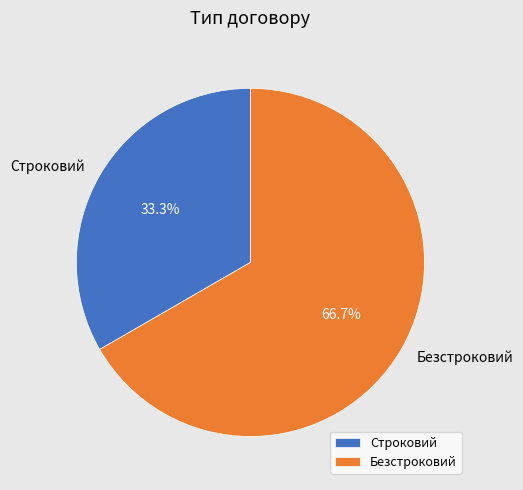

Combined, do Безстроковий and Строковий account for over 50%?

Yes